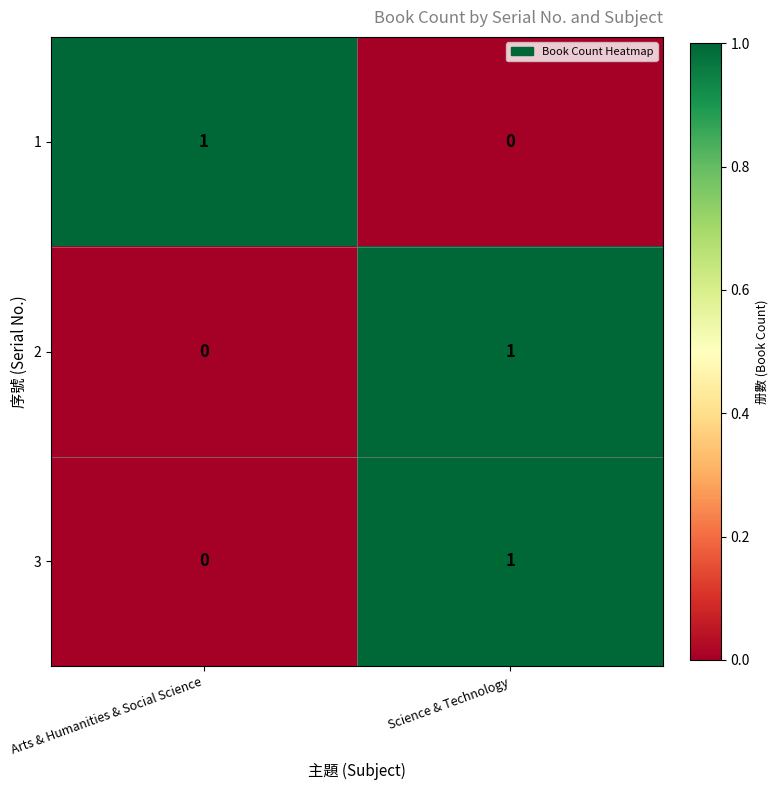

Rank the categories by 1 value from highest to lowest.

Arts & Humanities & Social Science, Science & Technology